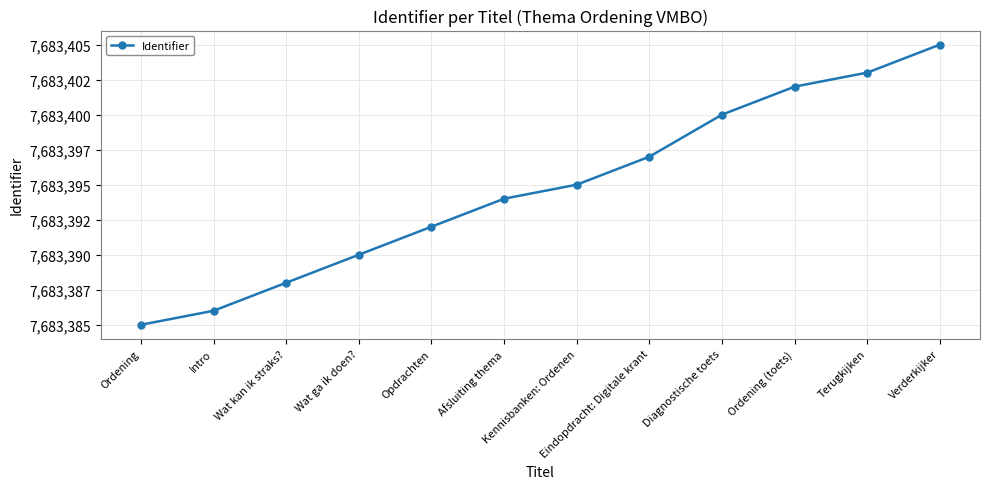

What is the maximum value shown in the chart?

7683405